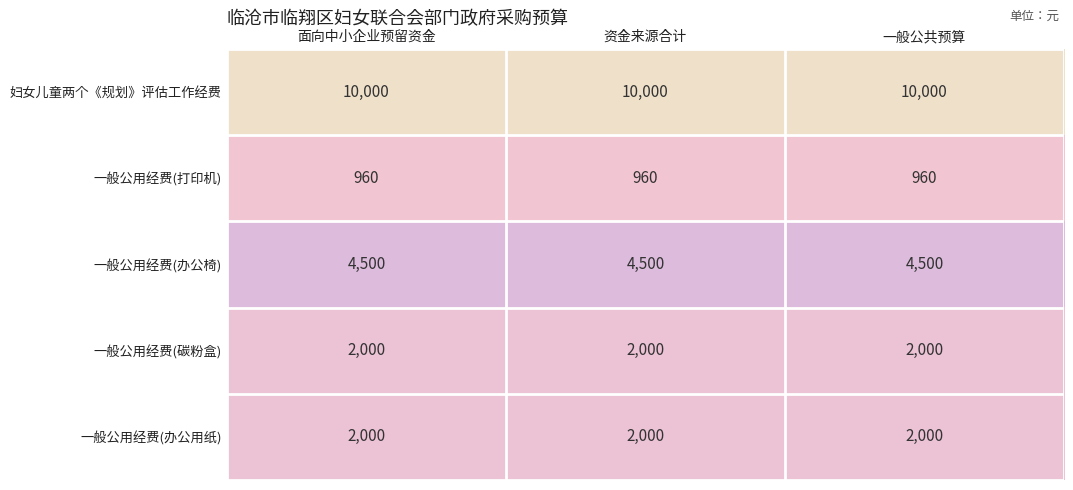

At how many categories does at least one series exceed 8240?

3